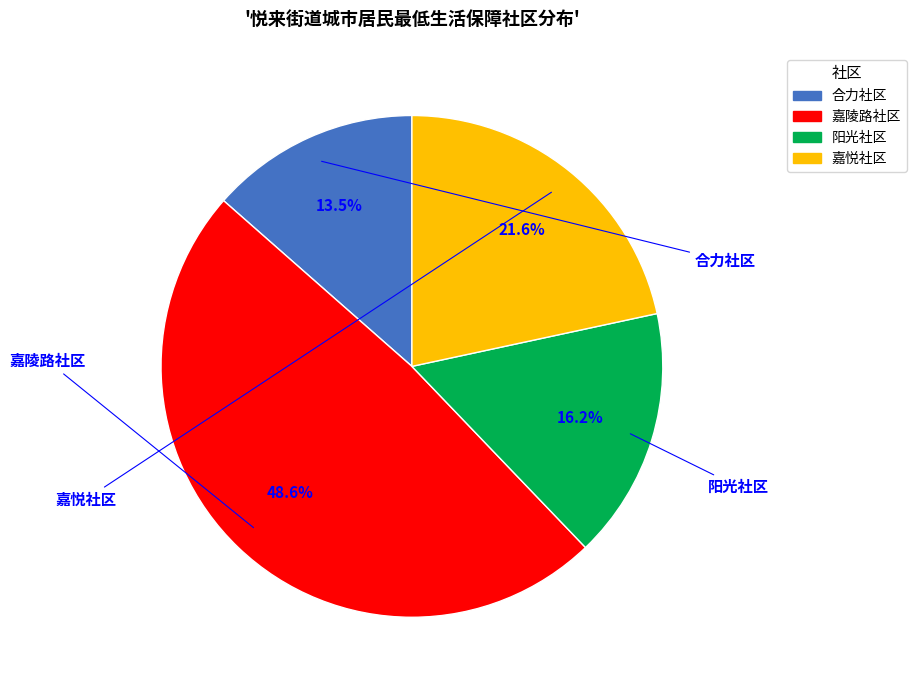

Is it true that 嘉陵路社区 is 59% of the pie?

False